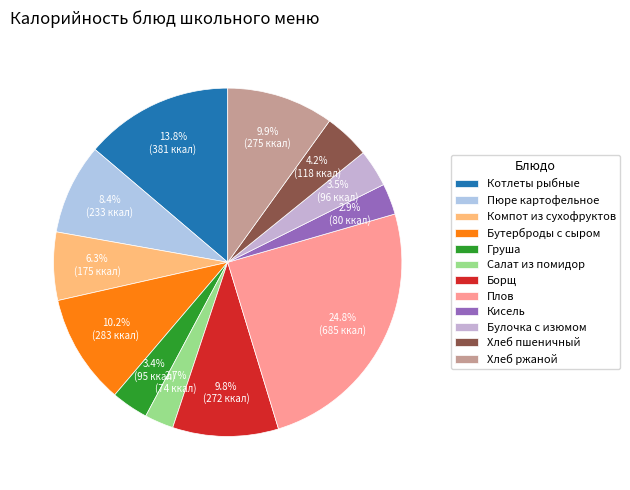

To the nearest percent, what is the difference between the largest and smallest slice percentages?

22%